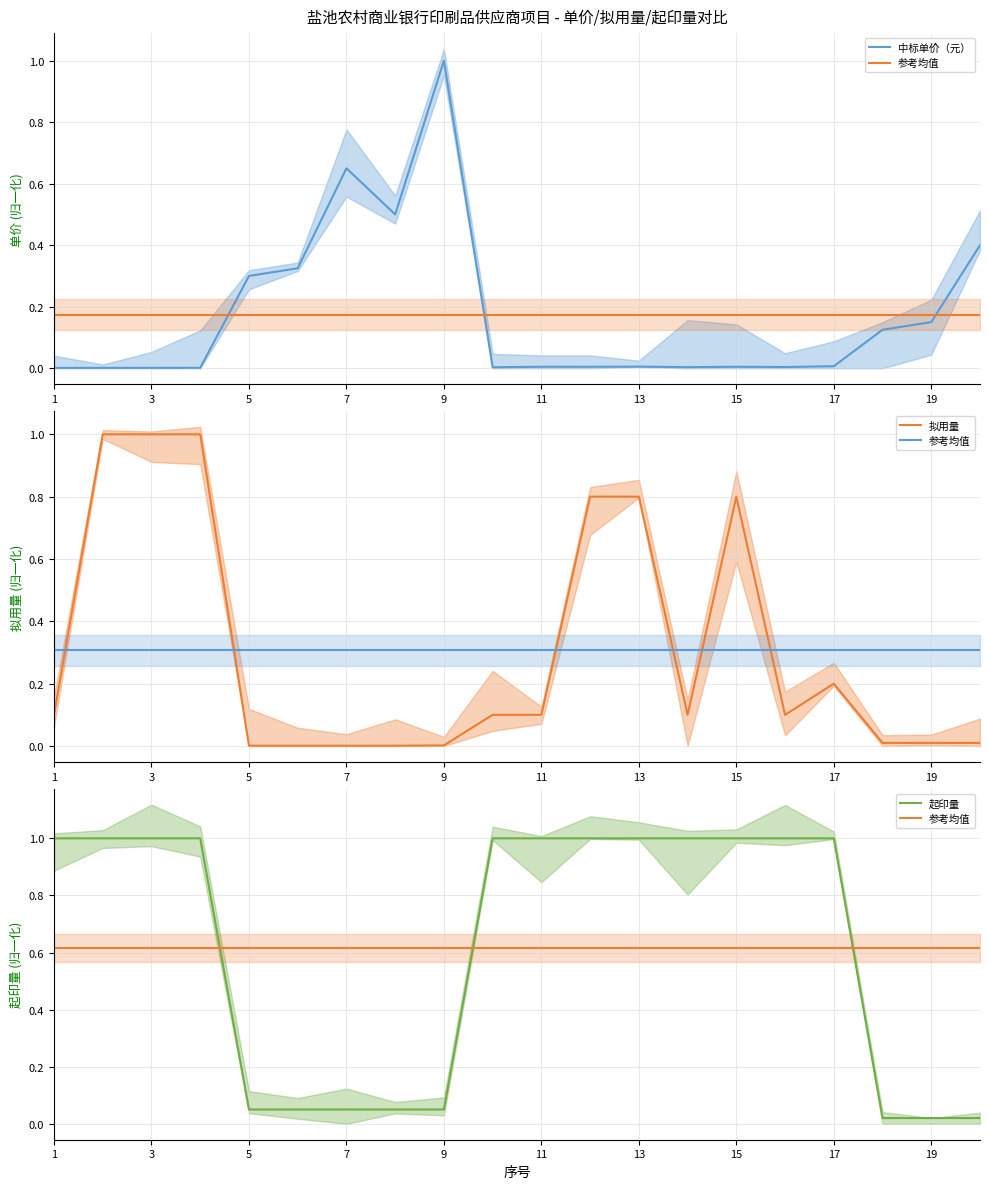

Does the chart display data point markers on the line(s)?

No